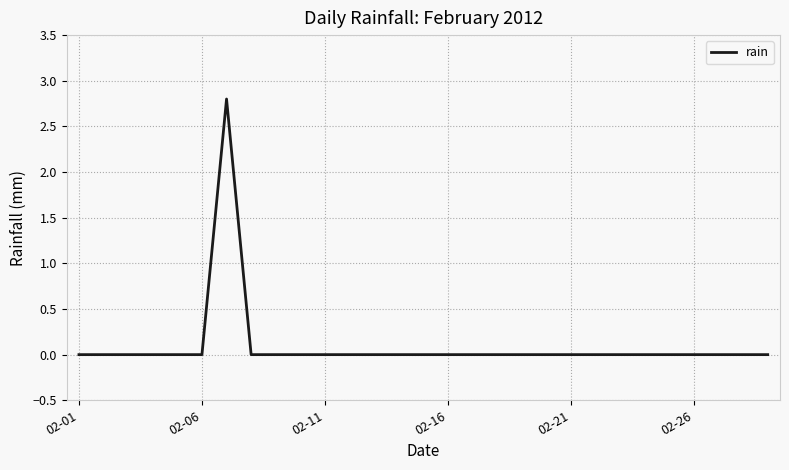

How many lines are shown in the chart?

1